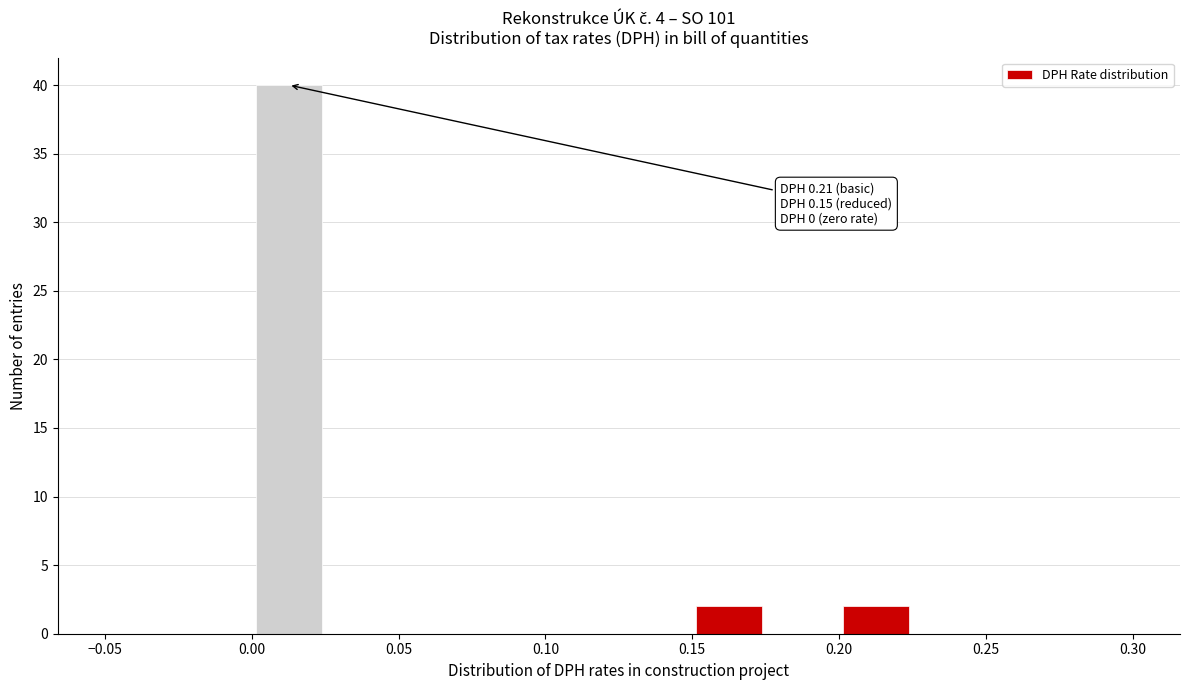

Which range on the x-axis has the tallest bar?

0.000 to 0.025